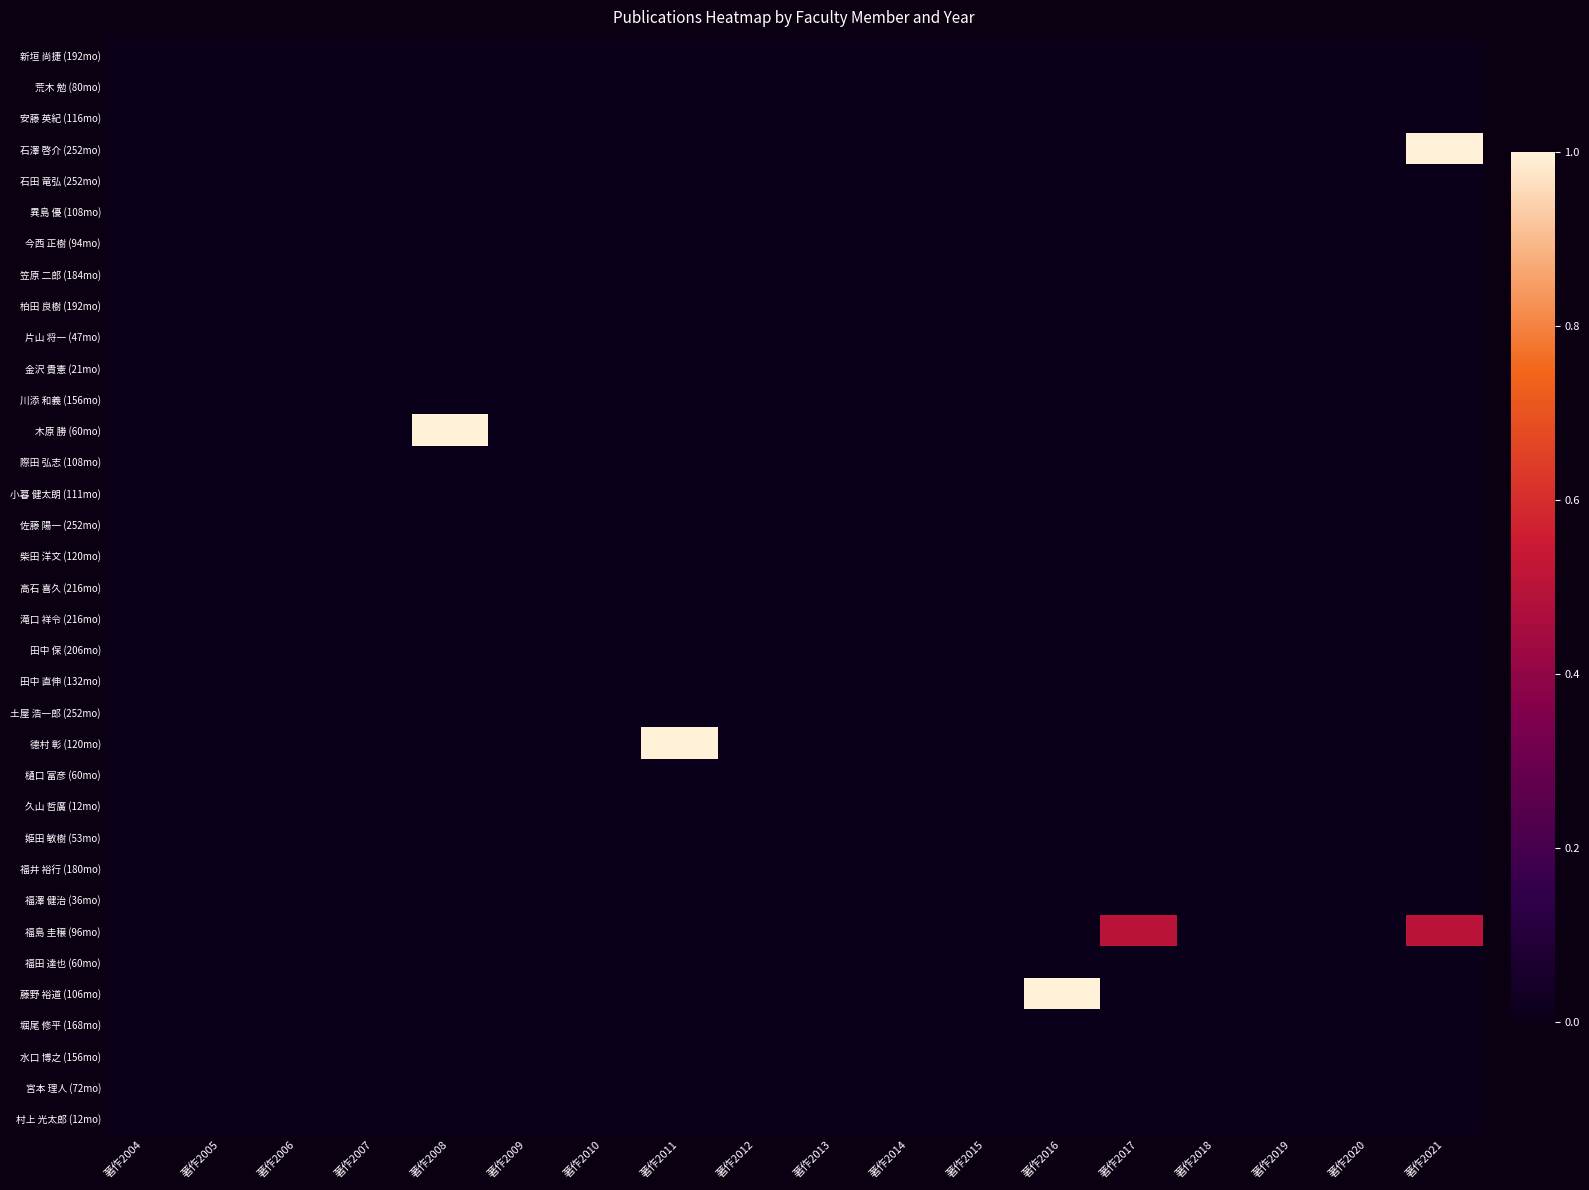

Reading left to right, what are all the values shown in this chart?

新垣 尚捷 (192mo): 著作2004=0.0	著作2005=0.0	著作2006=0.0	著作2007=0.0	著作2008=0.0	著作2009=0.0	著作2010=0.0	著作2011=0.0	著作2012=0.0	著作2013=0.0	著作2014=0.0	著作2015=0.0	著作2016=0.0	著作2017=0.0	著作2018=0.0	著作2019=0.0	著作2020=0.0	著作2021=0.0
荒木 勉 (80mo): 著作2004=0.0	著作2005=0.0	著作2006=0.0	著作2007=0.0	著作2008=0.0	著作2009=0.0	著作2010=0.0	著作2011=0.0	著作2012=0.0	著作2013=0.0	著作2014=0.0	著作2015=0.0	著作2016=0.0	著作2017=0.0	著作2018=0.0	著作2019=0.0	著作2020=0.0	著作2021=0.0
安藤 英紀 (116mo): 著作2004=0.0	著作2005=0.0	著作2006=0.0	著作2007=0.0	著作2008=0.0	著作2009=0.0	著作2010=0.0	著作2011=0.0	著作2012=0.0	著作2013=0.0	著作2014=0.0	著作2015=0.0	著作2016=0.0	著作2017=0.0	著作2018=0.0	著作2019=0.0	著作2020=0.0	著作2021=0.0
石澤 啓介 (252mo): 著作2004=0.0	著作2005=0.0	著作2006=0.0	著作2007=0.0	著作2008=0.0	著作2009=0.0	著作2010=0.0	著作2011=0.0	著作2012=0.0	著作2013=0.0	著作2014=0.0	著作2015=0.0	著作2016=0.0	著作2017=0.0	著作2018=0.0	著作2019=0.0	著作2020=0.0	著作2021=1.0
石田 竜弘 (252mo): 著作2004=0.0	著作2005=0.0	著作2006=0.0	著作2007=0.0	著作2008=0.0	著作2009=0.0	著作2010=0.0	著作2011=0.0	著作2012=0.0	著作2013=0.0	著作2014=0.0	著作2015=0.0	著作2016=0.0	著作2017=0.0	著作2018=0.0	著作2019=0.0	著作2020=0.0	著作2021=0.0
異島 優 (108mo): 著作2004=0.0	著作2005=0.0	著作2006=0.0	著作2007=0.0	著作2008=0.0	著作2009=0.0	著作2010=0.0	著作2011=0.0	著作2012=0.0	著作2013=0.0	著作2014=0.0	著作2015=0.0	著作2016=0.0	著作2017=0.0	著作2018=0.0	著作2019=0.0	著作2020=0.0	著作2021=0.0
今西 正樹 (94mo): 著作2004=0.0	著作2005=0.0	著作2006=0.0	著作2007=0.0	著作2008=0.0	著作2009=0.0	著作2010=0.0	著作2011=0.0	著作2012=0.0	著作2013=0.0	著作2014=0.0	著作2015=0.0	著作2016=0.0	著作2017=0.0	著作2018=0.0	著作2019=0.0	著作2020=0.0	著作2021=0.0
笠原 二郎 (184mo): 著作2004=0.0	著作2005=0.0	著作2006=0.0	著作2007=0.0	著作2008=0.0	著作2009=0.0	著作2010=0.0	著作2011=0.0	著作2012=0.0	著作2013=0.0	著作2014=0.0	著作2015=0.0	著作2016=0.0	著作2017=0.0	著作2018=0.0	著作2019=0.0	著作2020=0.0	著作2021=0.0
柏田 良樹 (192mo): 著作2004=0.0	著作2005=0.0	著作2006=0.0	著作2007=0.0	著作2008=0.0	著作2009=0.0	著作2010=0.0	著作2011=0.0	著作2012=0.0	著作2013=0.0	著作2014=0.0	著作2015=0.0	著作2016=0.0	著作2017=0.0	著作2018=0.0	著作2019=0.0	著作2020=0.0	著作2021=0.0
片山 将一 (47mo): 著作2004=0.0	著作2005=0.0	著作2006=0.0	著作2007=0.0	著作2008=0.0	著作2009=0.0	著作2010=0.0	著作2011=0.0	著作2012=0.0	著作2013=0.0	著作2014=0.0	著作2015=0.0	著作2016=0.0	著作2017=0.0	著作2018=0.0	著作2019=0.0	著作2020=0.0	著作2021=0.0
金沢 貴憲 (21mo): 著作2004=0.0	著作2005=0.0	著作2006=0.0	著作2007=0.0	著作2008=0.0	著作2009=0.0	著作2010=0.0	著作2011=0.0	著作2012=0.0	著作2013=0.0	著作2014=0.0	著作2015=0.0	著作2016=0.0	著作2017=0.0	著作2018=0.0	著作2019=0.0	著作2020=0.0	著作2021=0.0
川添 和義 (156mo): 著作2004=0.0	著作2005=0.0	著作2006=0.0	著作2007=0.0	著作2008=0.0	著作2009=0.0	著作2010=0.0	著作2011=0.0	著作2012=0.0	著作2013=0.0	著作2014=0.0	著作2015=0.0	著作2016=0.0	著作2017=0.0	著作2018=0.0	著作2019=0.0	著作2020=0.0	著作2021=0.0
木原 勝 (60mo): 著作2004=0.0	著作2005=0.0	著作2006=0.0	著作2007=0.0	著作2008=1.0	著作2009=0.0	著作2010=0.0	著作2011=0.0	著作2012=0.0	著作2013=0.0	著作2014=0.0	著作2015=0.0	著作2016=0.0	著作2017=0.0	著作2018=0.0	著作2019=0.0	著作2020=0.0	著作2021=0.0
際田 弘志 (108mo): 著作2004=0.0	著作2005=0.0	著作2006=0.0	著作2007=0.0	著作2008=0.0	著作2009=0.0	著作2010=0.0	著作2011=0.0	著作2012=0.0	著作2013=0.0	著作2014=0.0	著作2015=0.0	著作2016=0.0	著作2017=0.0	著作2018=0.0	著作2019=0.0	著作2020=0.0	著作2021=0.0
小暮 健太朗 (111mo): 著作2004=0.0	著作2005=0.0	著作2006=0.0	著作2007=0.0	著作2008=0.0	著作2009=0.0	著作2010=0.0	著作2011=0.0	著作2012=0.0	著作2013=0.0	著作2014=0.0	著作2015=0.0	著作2016=0.0	著作2017=0.0	著作2018=0.0	著作2019=0.0	著作2020=0.0	著作2021=0.0
佐藤 陽一 (252mo): 著作2004=0.0	著作2005=0.0	著作2006=0.0	著作2007=0.0	著作2008=0.0	著作2009=0.0	著作2010=0.0	著作2011=0.0	著作2012=0.0	著作2013=0.0	著作2014=0.0	著作2015=0.0	著作2016=0.0	著作2017=0.0	著作2018=0.0	著作2019=0.0	著作2020=0.0	著作2021=0.0
柴田 洋文 (120mo): 著作2004=0.0	著作2005=0.0	著作2006=0.0	著作2007=0.0	著作2008=0.0	著作2009=0.0	著作2010=0.0	著作2011=0.0	著作2012=0.0	著作2013=0.0	著作2014=0.0	著作2015=0.0	著作2016=0.0	著作2017=0.0	著作2018=0.0	著作2019=0.0	著作2020=0.0	著作2021=0.0
高石 喜久 (216mo): 著作2004=0.0	著作2005=0.0	著作2006=0.0	著作2007=0.0	著作2008=0.0	著作2009=0.0	著作2010=0.0	著作2011=0.0	著作2012=0.0	著作2013=0.0	著作2014=0.0	著作2015=0.0	著作2016=0.0	著作2017=0.0	著作2018=0.0	著作2019=0.0	著作2020=0.0	著作2021=0.0
滝口 祥令 (216mo): 著作2004=0.0	著作2005=0.0	著作2006=0.0	著作2007=0.0	著作2008=0.0	著作2009=0.0	著作2010=0.0	著作2011=0.0	著作2012=0.0	著作2013=0.0	著作2014=0.0	著作2015=0.0	著作2016=0.0	著作2017=0.0	著作2018=0.0	著作2019=0.0	著作2020=0.0	著作2021=0.0
田中 保 (206mo): 著作2004=0.0	著作2005=0.0	著作2006=0.0	著作2007=0.0	著作2008=0.0	著作2009=0.0	著作2010=0.0	著作2011=0.0	著作2012=0.0	著作2013=0.0	著作2014=0.0	著作2015=0.0	著作2016=0.0	著作2017=0.0	著作2018=0.0	著作2019=0.0	著作2020=0.0	著作2021=0.0
田中 直伸 (132mo): 著作2004=0.0	著作2005=0.0	著作2006=0.0	著作2007=0.0	著作2008=0.0	著作2009=0.0	著作2010=0.0	著作2011=0.0	著作2012=0.0	著作2013=0.0	著作2014=0.0	著作2015=0.0	著作2016=0.0	著作2017=0.0	著作2018=0.0	著作2019=0.0	著作2020=0.0	著作2021=0.0
土屋 浩一郎 (252mo): 著作2004=0.0	著作2005=0.0	著作2006=0.0	著作2007=0.0	著作2008=0.0	著作2009=0.0	著作2010=0.0	著作2011=0.0	著作2012=0.0	著作2013=0.0	著作2014=0.0	著作2015=0.0	著作2016=0.0	著作2017=0.0	著作2018=0.0	著作2019=0.0	著作2020=0.0	著作2021=0.0
德村 彰 (120mo): 著作2004=0.0	著作2005=0.0	著作2006=0.0	著作2007=0.0	著作2008=0.0	著作2009=0.0	著作2010=0.0	著作2011=1.0	著作2012=0.0	著作2013=0.0	著作2014=0.0	著作2015=0.0	著作2016=0.0	著作2017=0.0	著作2018=0.0	著作2019=0.0	著作2020=0.0	著作2021=0.0
樋口 富彦 (60mo): 著作2004=0.0	著作2005=0.0	著作2006=0.0	著作2007=0.0	著作2008=0.0	著作2009=0.0	著作2010=0.0	著作2011=0.0	著作2012=0.0	著作2013=0.0	著作2014=0.0	著作2015=0.0	著作2016=0.0	著作2017=0.0	著作2018=0.0	著作2019=0.0	著作2020=0.0	著作2021=0.0
久山 哲廣 (12mo): 著作2004=0.0	著作2005=0.0	著作2006=0.0	著作2007=0.0	著作2008=0.0	著作2009=0.0	著作2010=0.0	著作2011=0.0	著作2012=0.0	著作2013=0.0	著作2014=0.0	著作2015=0.0	著作2016=0.0	著作2017=0.0	著作2018=0.0	著作2019=0.0	著作2020=0.0	著作2021=0.0
姫田 敏樹 (53mo): 著作2004=0.0	著作2005=0.0	著作2006=0.0	著作2007=0.0	著作2008=0.0	著作2009=0.0	著作2010=0.0	著作2011=0.0	著作2012=0.0	著作2013=0.0	著作2014=0.0	著作2015=0.0	著作2016=0.0	著作2017=0.0	著作2018=0.0	著作2019=0.0	著作2020=0.0	著作2021=0.0
福井 裕行 (180mo): 著作2004=0.0	著作2005=0.0	著作2006=0.0	著作2007=0.0	著作2008=0.0	著作2009=0.0	著作2010=0.0	著作2011=0.0	著作2012=0.0	著作2013=0.0	著作2014=0.0	著作2015=0.0	著作2016=0.0	著作2017=0.0	著作2018=0.0	著作2019=0.0	著作2020=0.0	著作2021=0.0
福澤 健治 (36mo): 著作2004=0.0	著作2005=0.0	著作2006=0.0	著作2007=0.0	著作2008=0.0	著作2009=0.0	著作2010=0.0	著作2011=0.0	著作2012=0.0	著作2013=0.0	著作2014=0.0	著作2015=0.0	著作2016=0.0	著作2017=0.0	著作2018=0.0	著作2019=0.0	著作2020=0.0	著作2021=0.0
福島 圭穣 (96mo): 著作2004=0.0	著作2005=0.0	著作2006=0.0	著作2007=0.0	著作2008=0.0	著作2009=0.0	著作2010=0.0	著作2011=0.0	著作2012=0.0	著作2013=0.0	著作2014=0.0	著作2015=0.0	著作2016=0.0	著作2017=0.5	著作2018=0.0	著作2019=0.0	著作2020=0.0	著作2021=0.5
福田 達也 (60mo): 著作2004=0.0	著作2005=0.0	著作2006=0.0	著作2007=0.0	著作2008=0.0	著作2009=0.0	著作2010=0.0	著作2011=0.0	著作2012=0.0	著作2013=0.0	著作2014=0.0	著作2015=0.0	著作2016=0.0	著作2017=0.0	著作2018=0.0	著作2019=0.0	著作2020=0.0	著作2021=0.0
藤野 裕道 (106mo): 著作2004=0.0	著作2005=0.0	著作2006=0.0	著作2007=0.0	著作2008=0.0	著作2009=0.0	著作2010=0.0	著作2011=0.0	著作2012=0.0	著作2013=0.0	著作2014=0.0	著作2015=0.0	著作2016=1.0	著作2017=0.0	著作2018=0.0	著作2019=0.0	著作2020=0.0	著作2021=0.0
堀尾 修平 (168mo): 著作2004=0.0	著作2005=0.0	著作2006=0.0	著作2007=0.0	著作2008=0.0	著作2009=0.0	著作2010=0.0	著作2011=0.0	著作2012=0.0	著作2013=0.0	著作2014=0.0	著作2015=0.0	著作2016=0.0	著作2017=0.0	著作2018=0.0	著作2019=0.0	著作2020=0.0	著作2021=0.0
水口 博之 (156mo): 著作2004=0.0	著作2005=0.0	著作2006=0.0	著作2007=0.0	著作2008=0.0	著作2009=0.0	著作2010=0.0	著作2011=0.0	著作2012=0.0	著作2013=0.0	著作2014=0.0	著作2015=0.0	著作2016=0.0	著作2017=0.0	著作2018=0.0	著作2019=0.0	著作2020=0.0	著作2021=0.0
宮本 理人 (72mo): 著作2004=0.0	著作2005=0.0	著作2006=0.0	著作2007=0.0	著作2008=0.0	著作2009=0.0	著作2010=0.0	著作2011=0.0	著作2012=0.0	著作2013=0.0	著作2014=0.0	著作2015=0.0	著作2016=0.0	著作2017=0.0	著作2018=0.0	著作2019=0.0	著作2020=0.0	著作2021=0.0
村上 光太郎 (12mo): 著作2004=0.0	著作2005=0.0	著作2006=0.0	著作2007=0.0	著作2008=0.0	著作2009=0.0	著作2010=0.0	著作2011=0.0	著作2012=0.0	著作2013=0.0	著作2014=0.0	著作2015=0.0	著作2016=0.0	著作2017=0.0	著作2018=0.0	著作2019=0.0	著作2020=0.0	著作2021=0.0